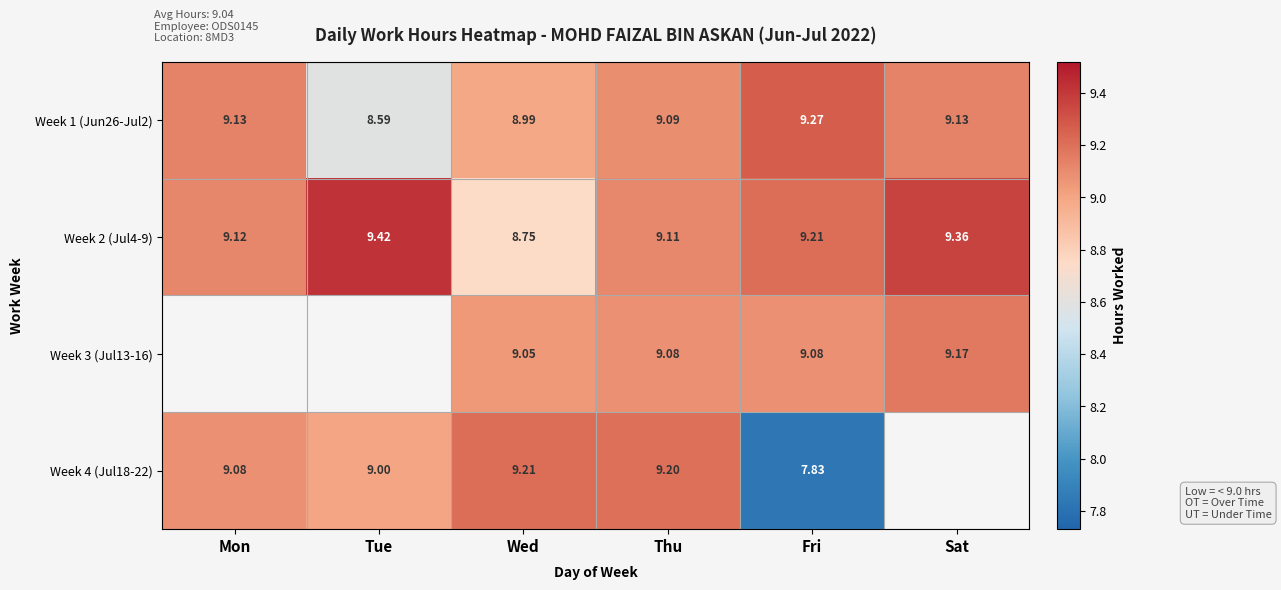

At which category is the sum across all series the highest?

Thu